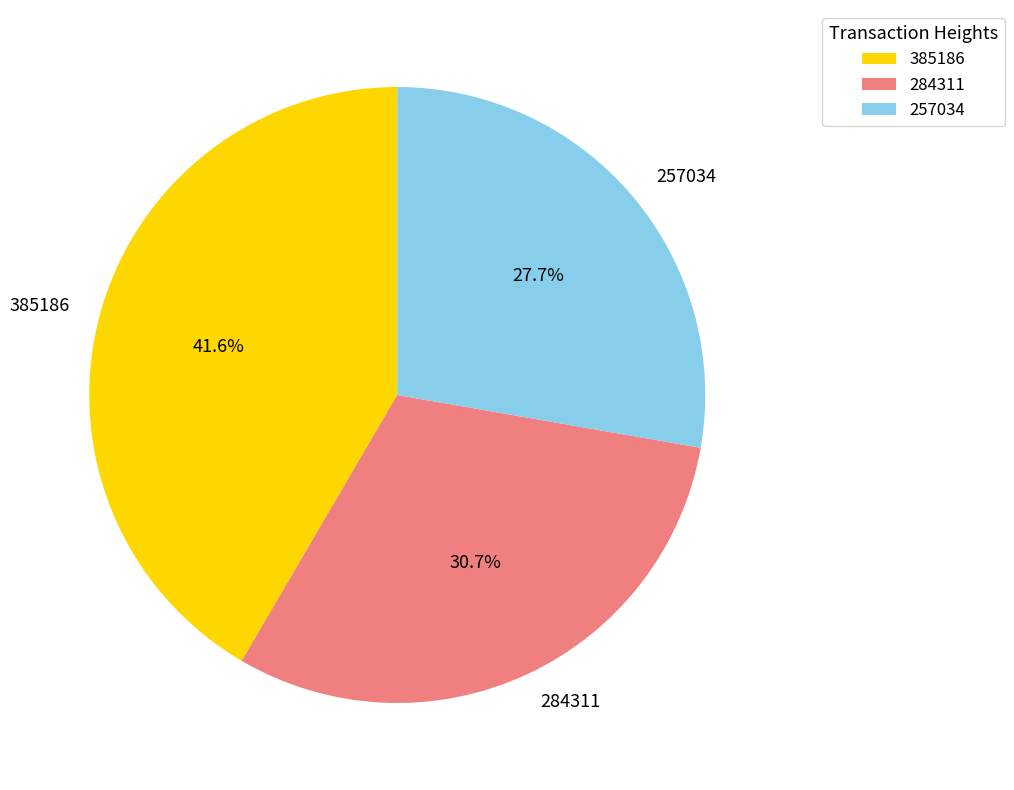

Does 284311 account for over 50% of the chart?

No